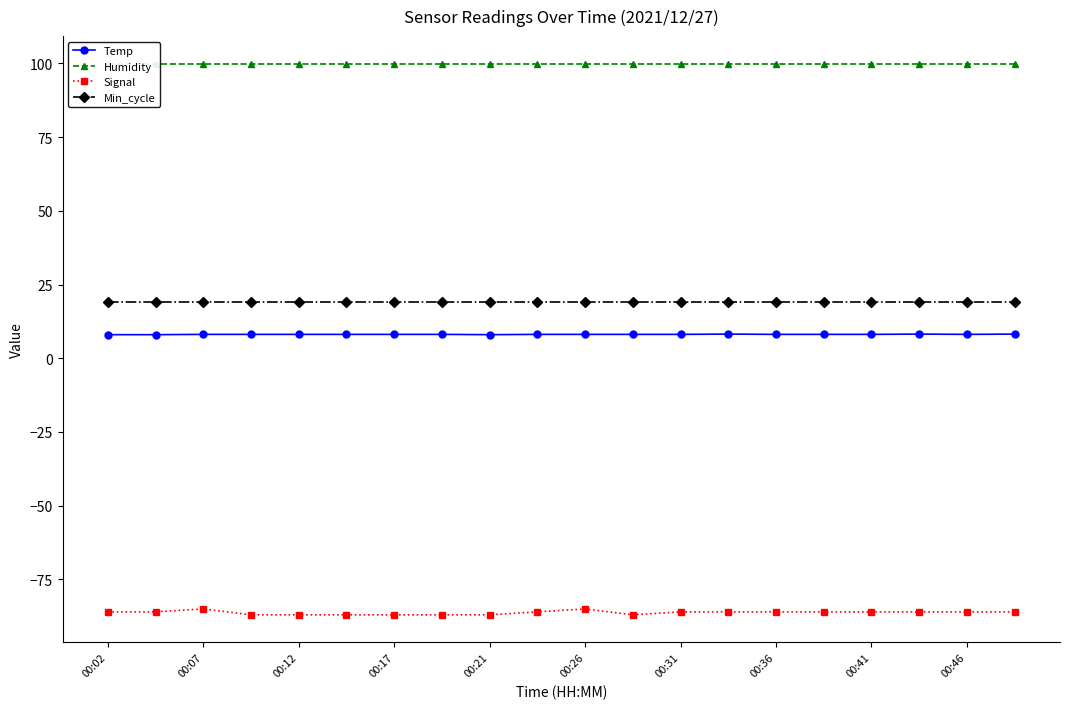

True or false: Temp and Humidity cross at least once.

False